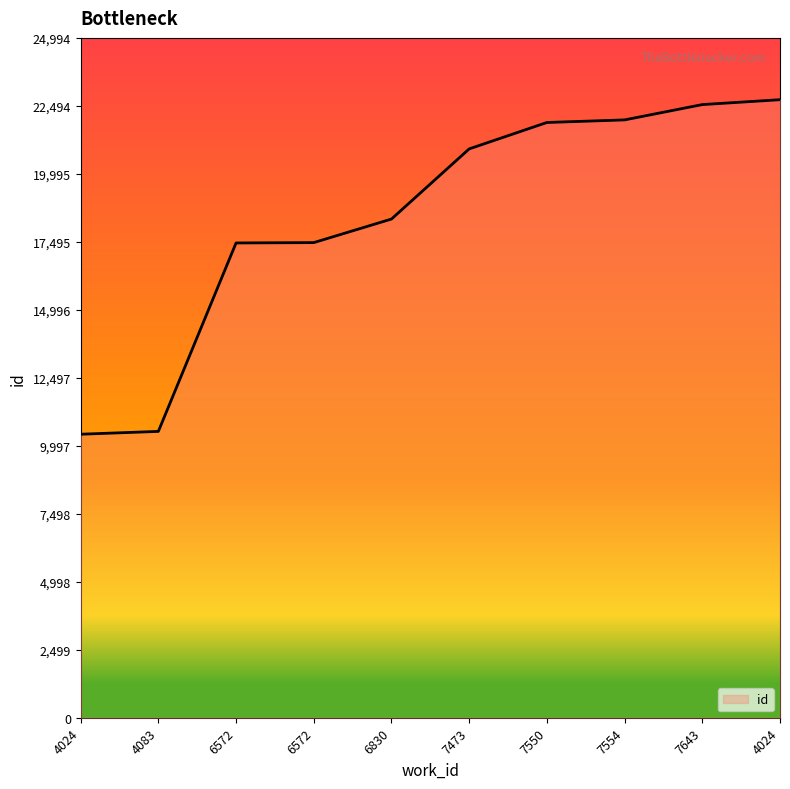

What is the sum of all values?

184247